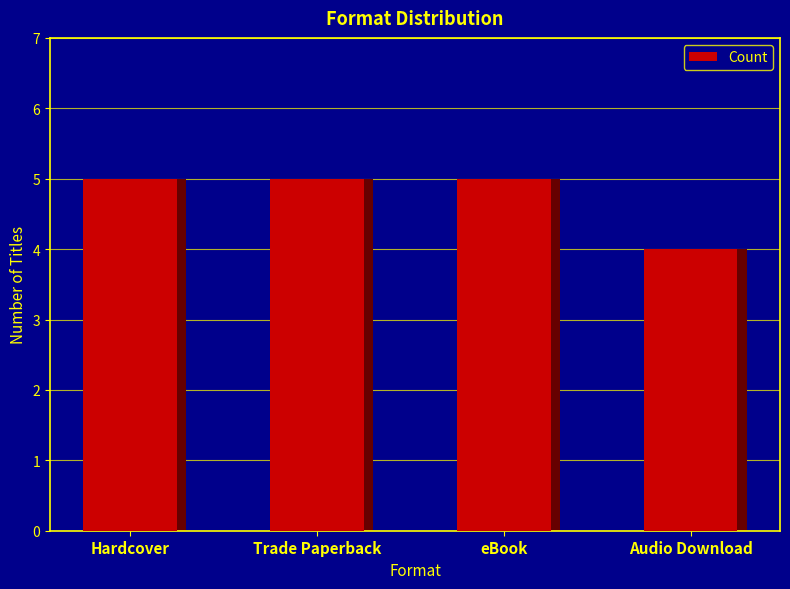

Approximately how many times larger is the value at Audio Download compared to eBook?

0.8